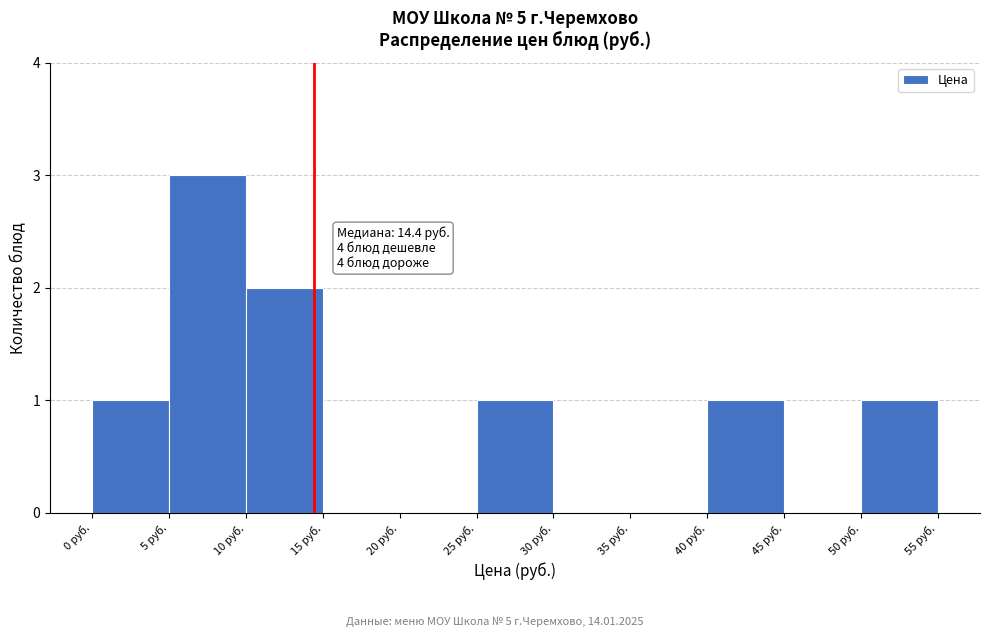

Which range on the x-axis has the tallest bar?

5 to 10